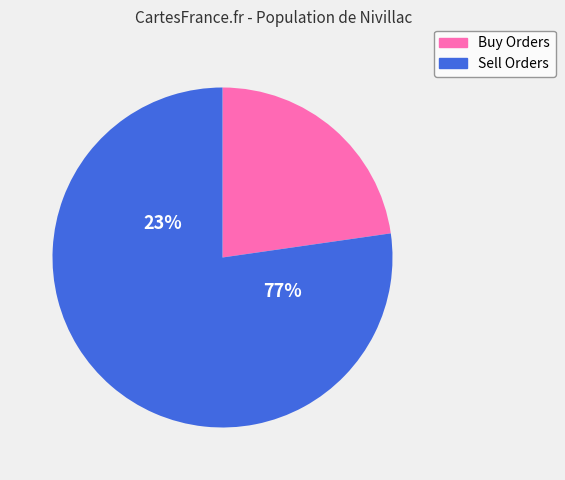

Does Sell Orders represent more than half of the total?

Yes